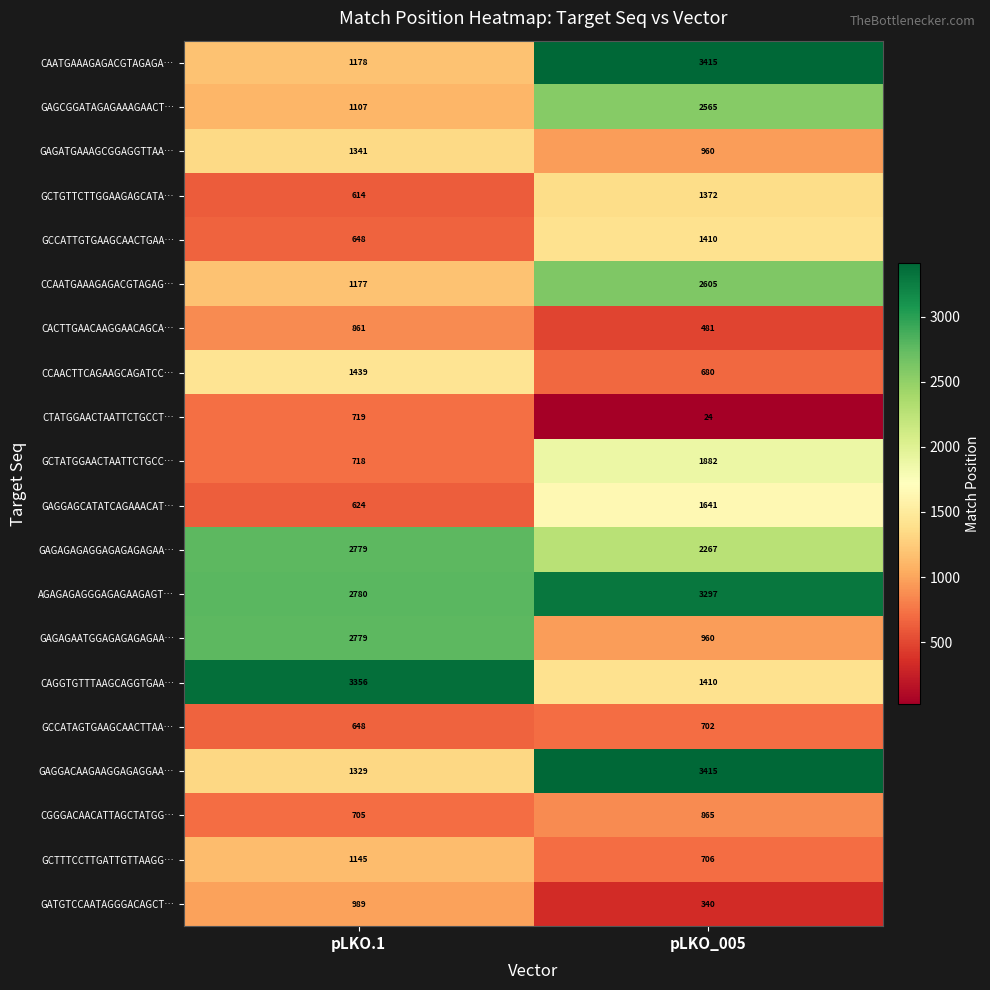

Which series has the largest total across all categories?

AGAGAGAGGGAGAGAAGAGT…